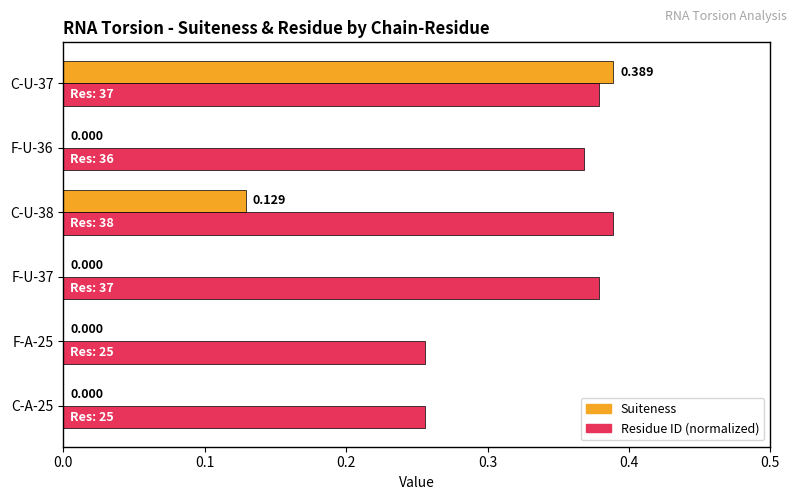

Which series changed the most between C-U-38 and C-U-37?

Suiteness